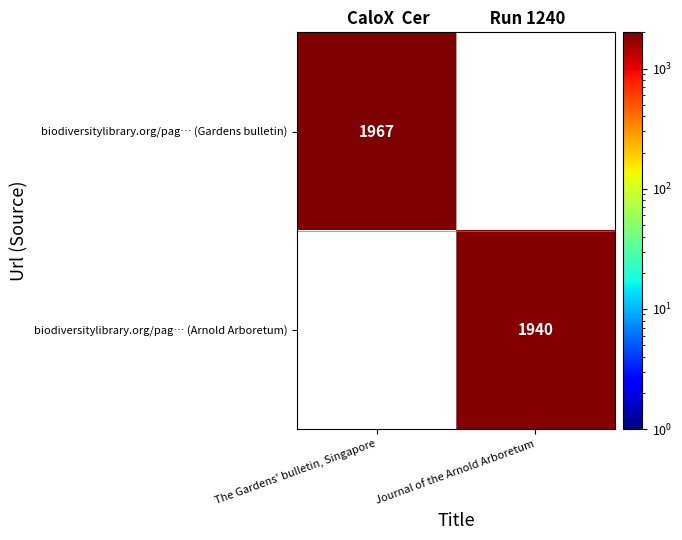

True or false: biodiversitylibrary.org/pag… (Gardens bulletin) has a value of 1340 at The Gardens' bulletin, Singapore.

False